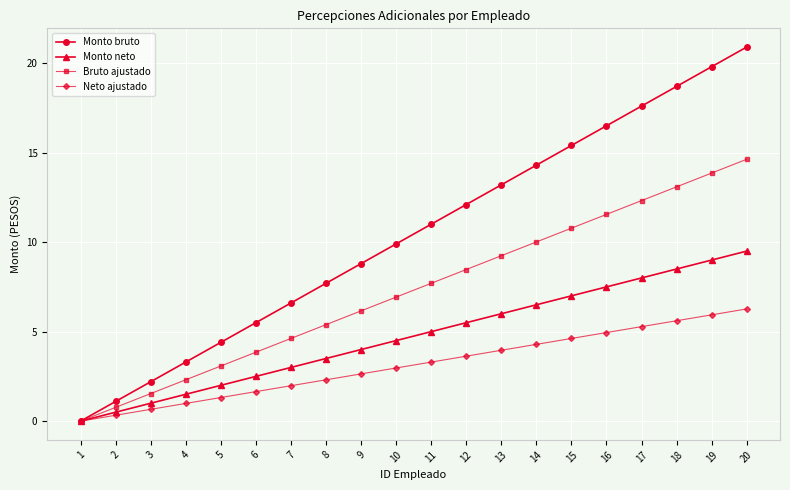

The Monto neto series shows -5.1 at 1. True or false?

False